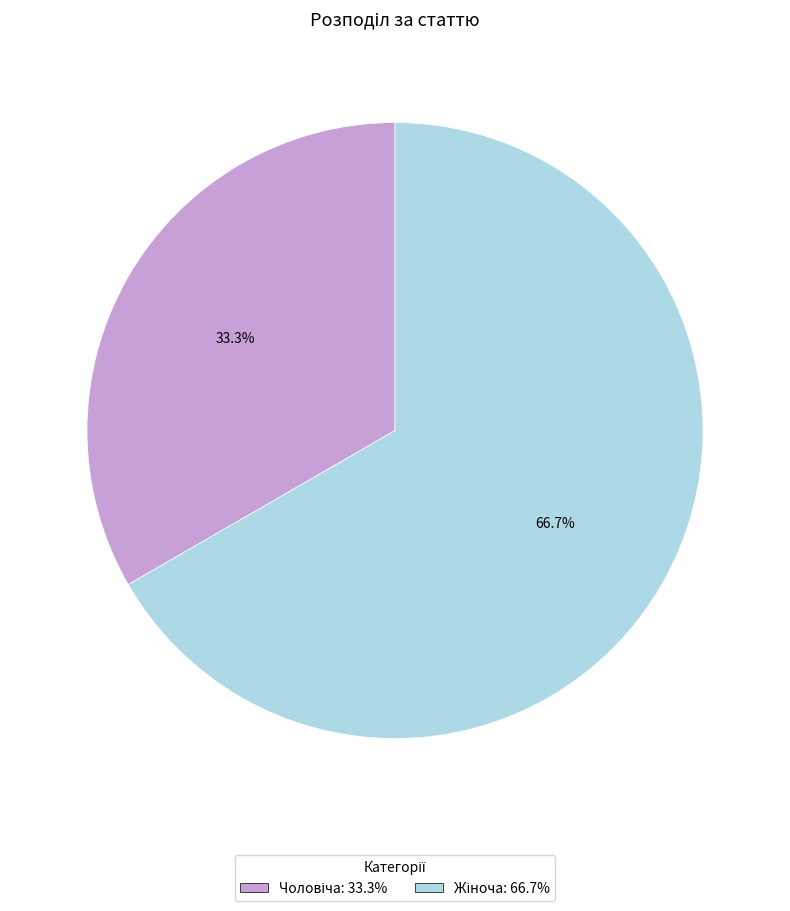

Does any single category account for the majority?

Yes